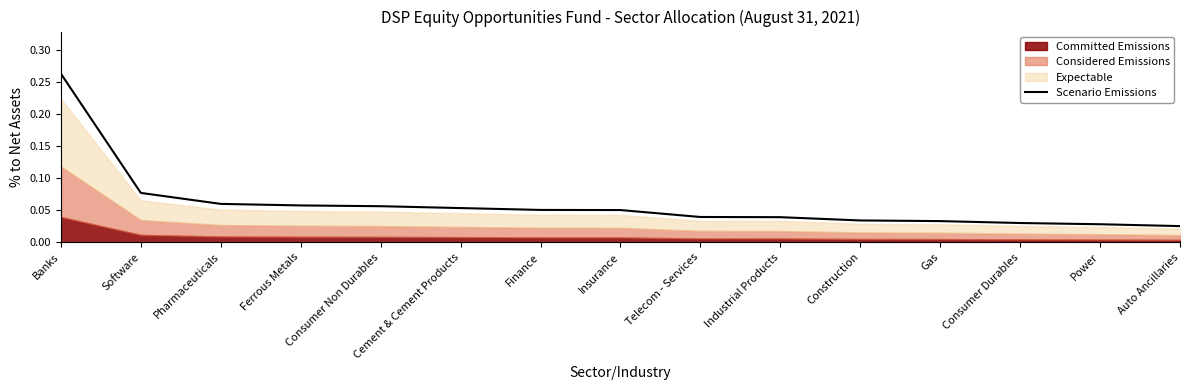

What is the label of the 11th point from the left?

Construction